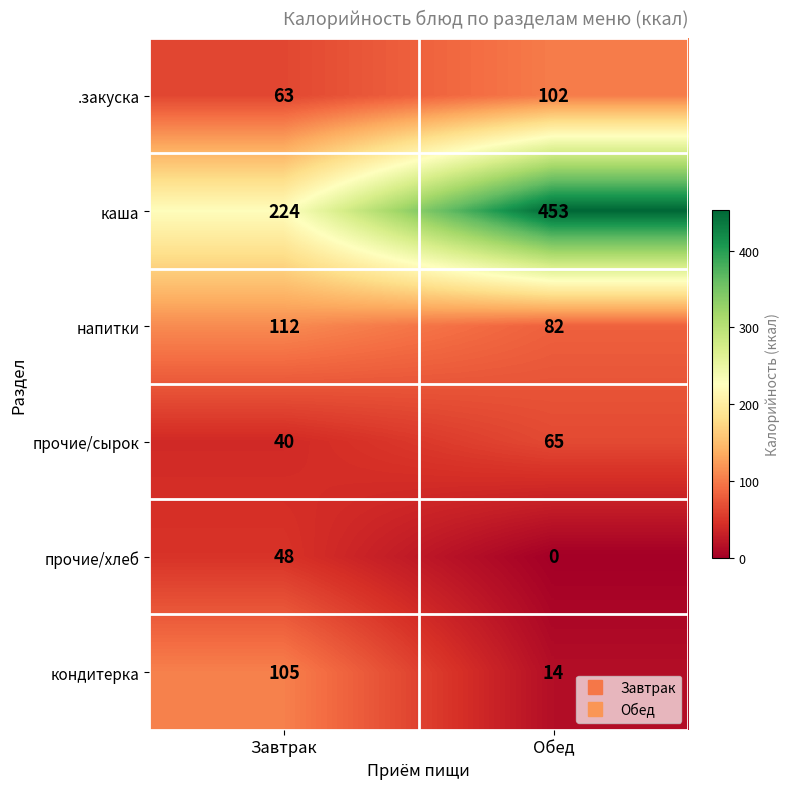

What is the sum of the каша values at Завтрак and Обед?

677